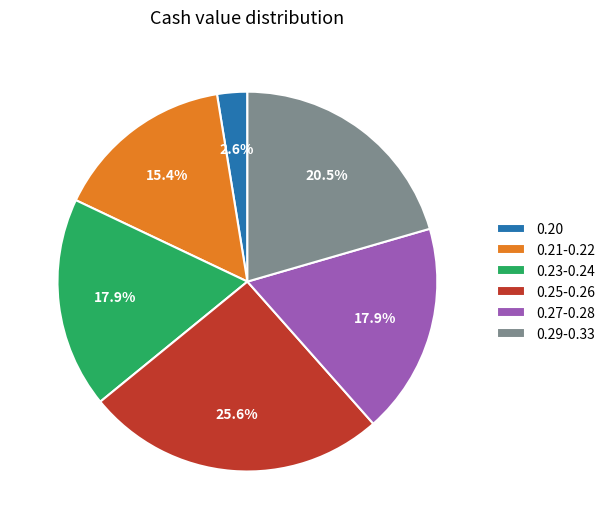

How many segments does this pie chart have?

6